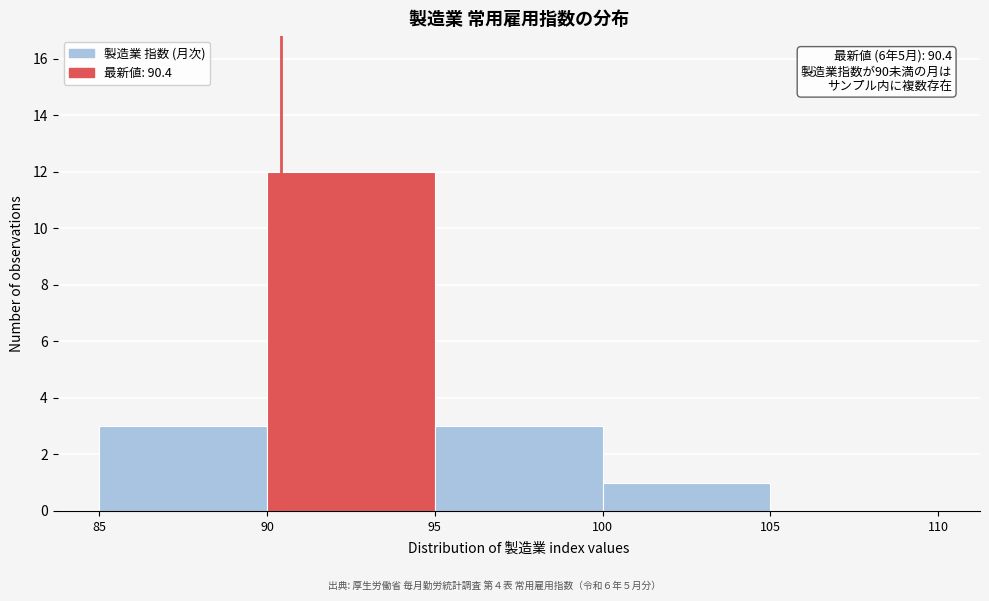

Which range on the x-axis has the tallest bar?

90 to 95